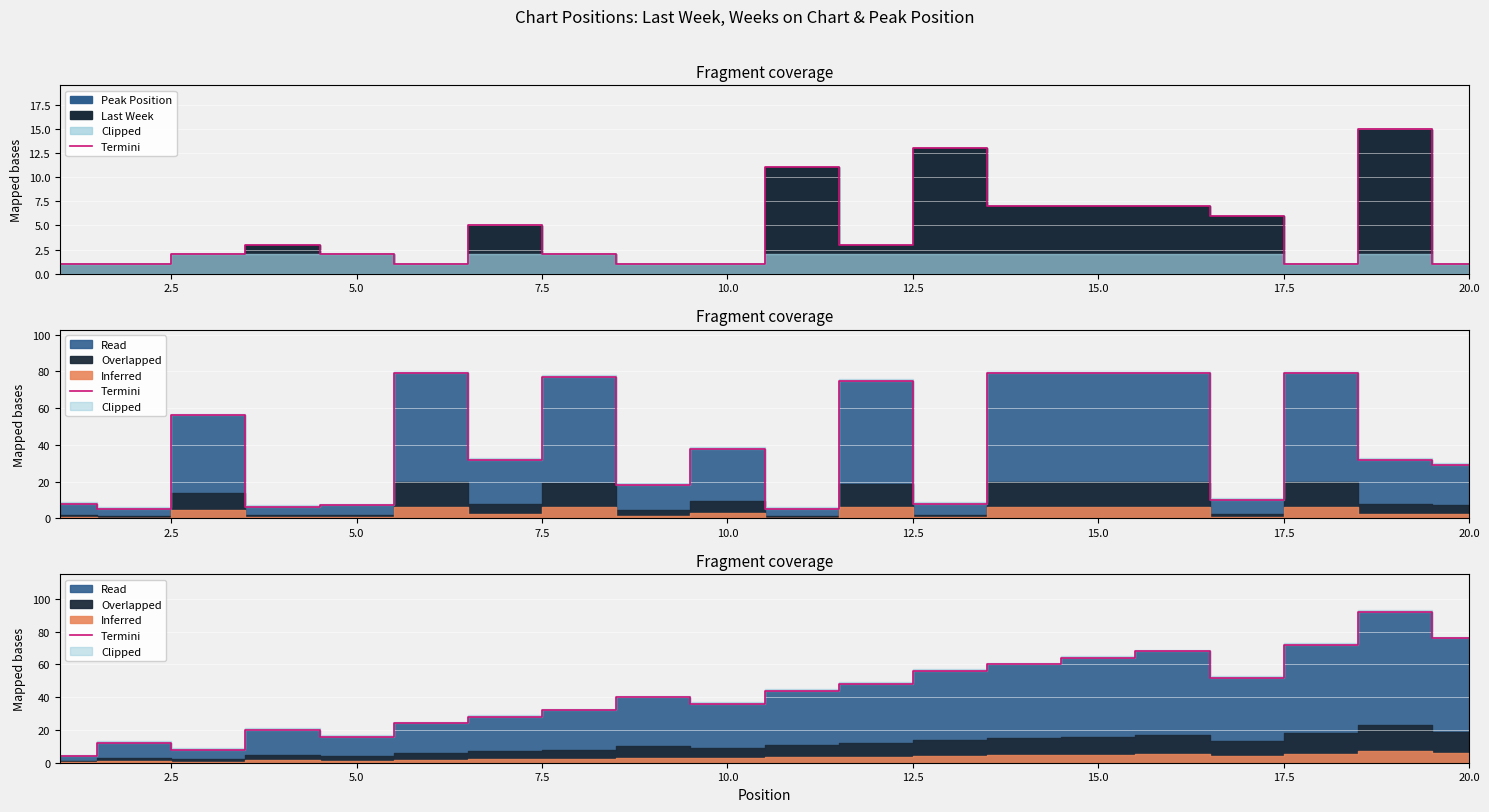

How many categories are shown in the chart?

20